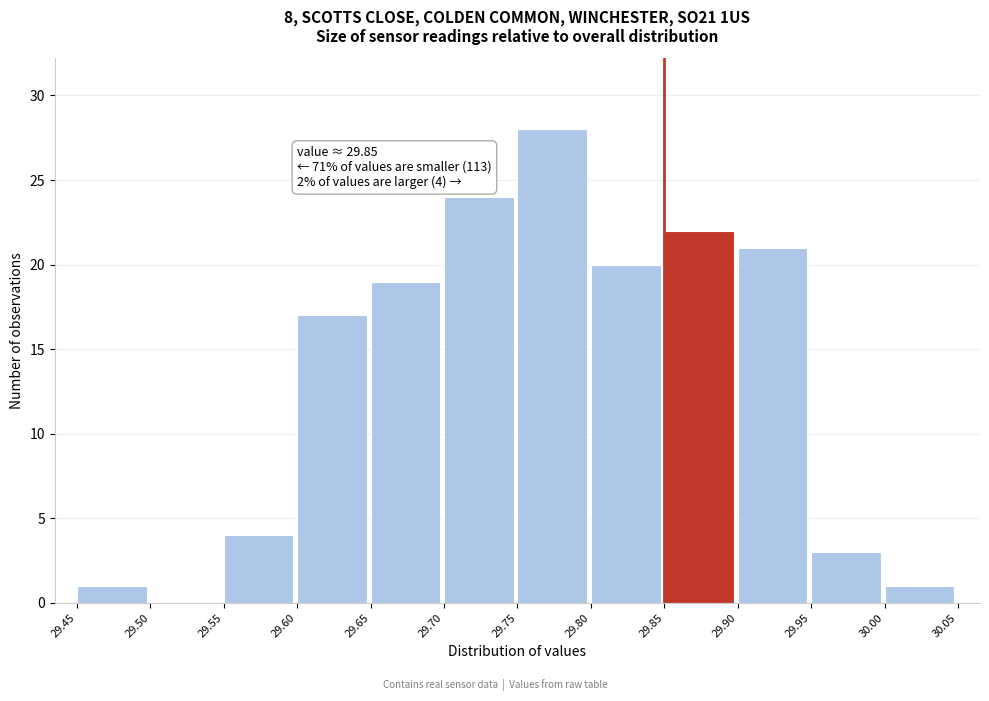

Over which range of the x-axis is the bar tallest?

29.75 to 29.80